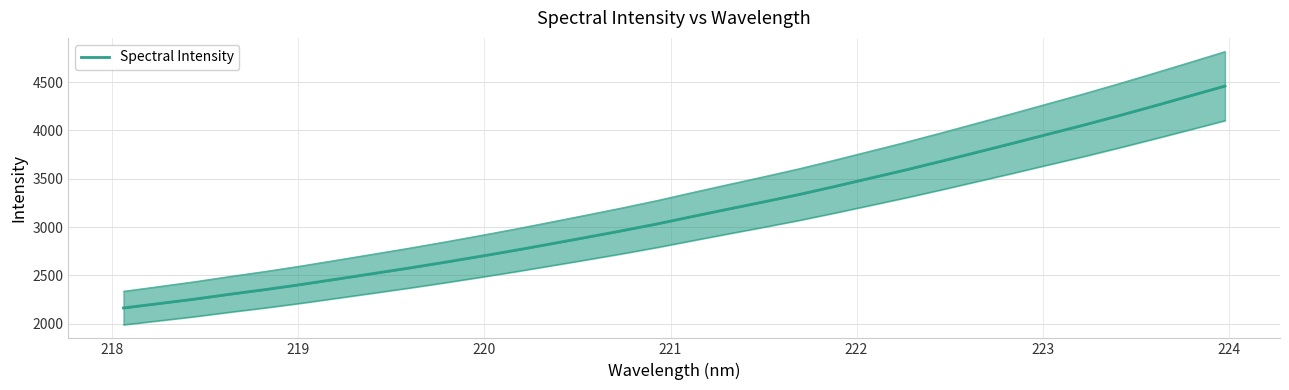

How many series are shown in this chart?

1